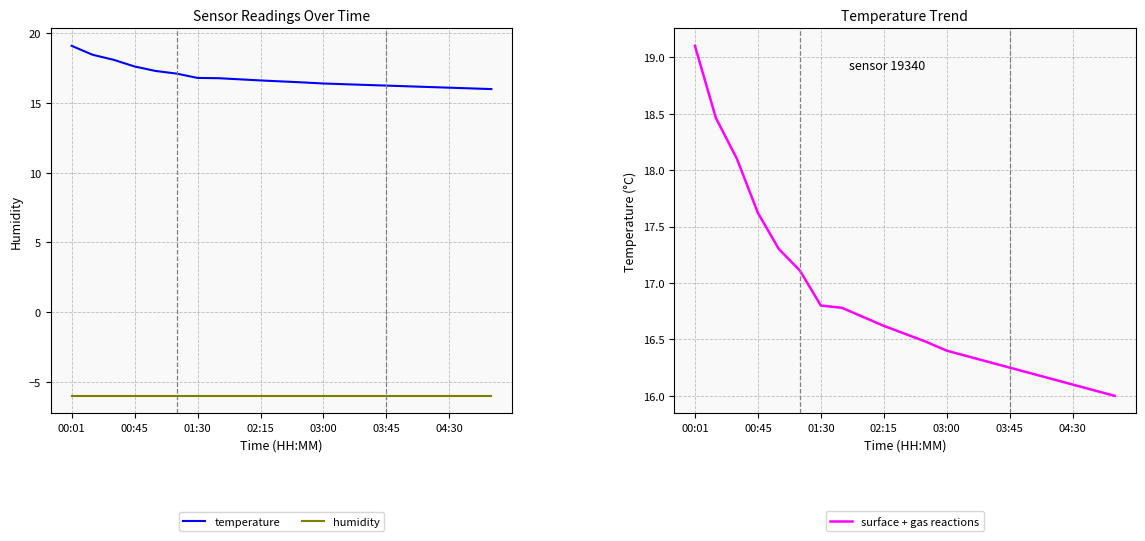

The value of humidity at 03:00 is -6.0. True or false?

True